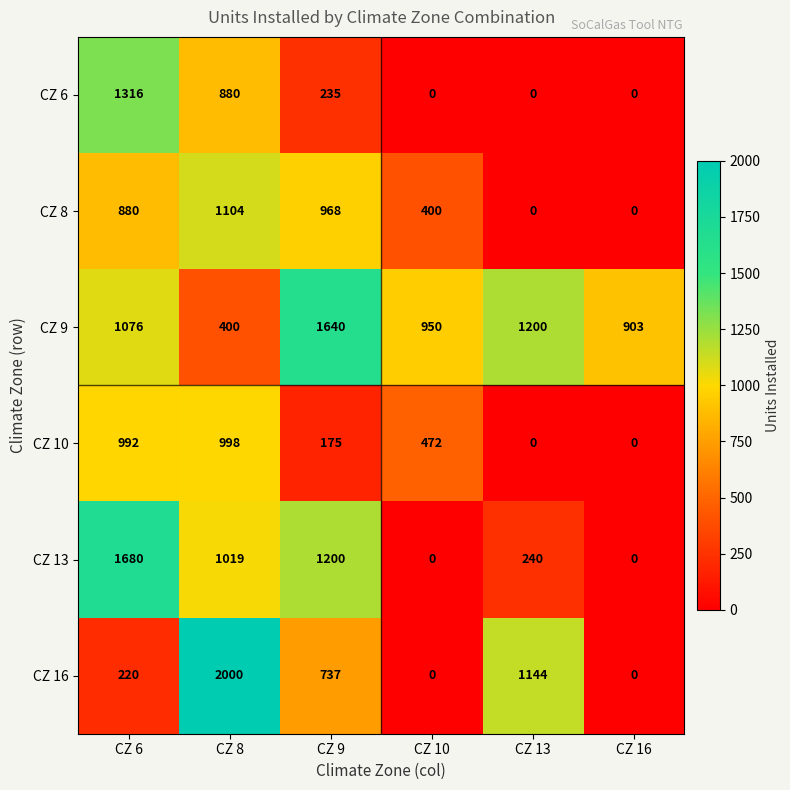

How many positive values does the CZ 13 series have?

4